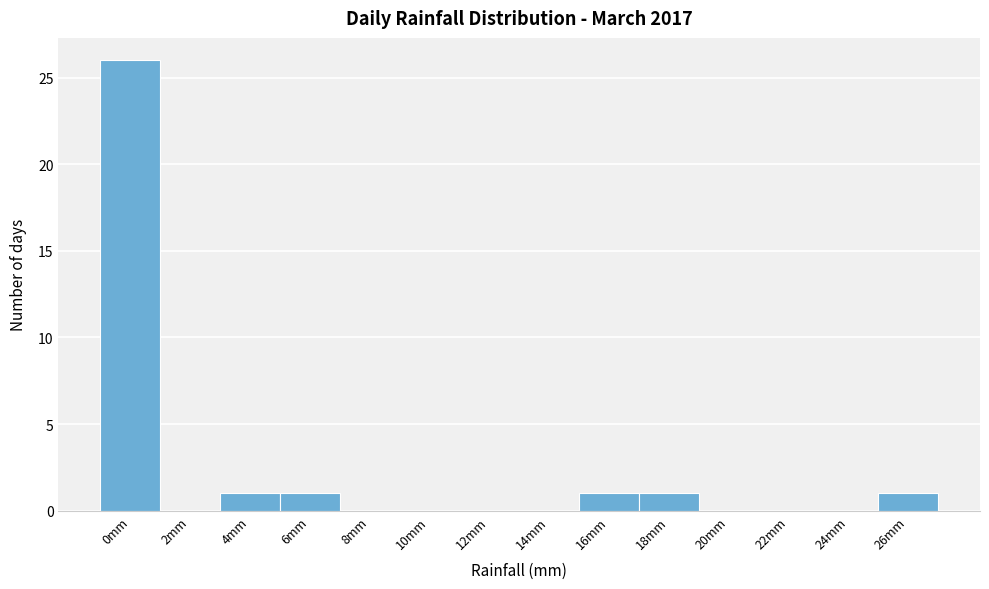

Reading right to left, transcribe all the data shown in this chart.

26mm=1	24mm=0	22mm=0	20mm=0	18mm=1	16mm=1	14mm=0	12mm=0	10mm=0	8mm=0	6mm=1	4mm=1	2mm=0	0mm=26